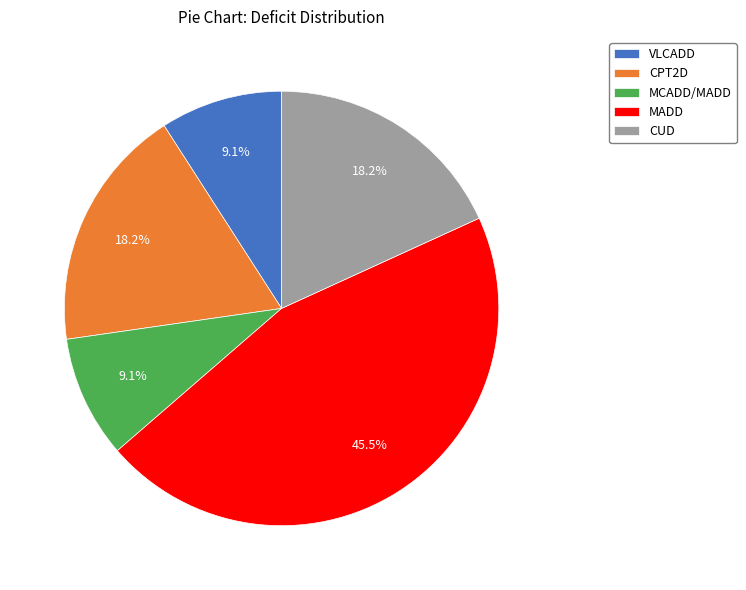

To the nearest percent, what is the combined percentage of CPT2D and MCADD/MADD?

27%